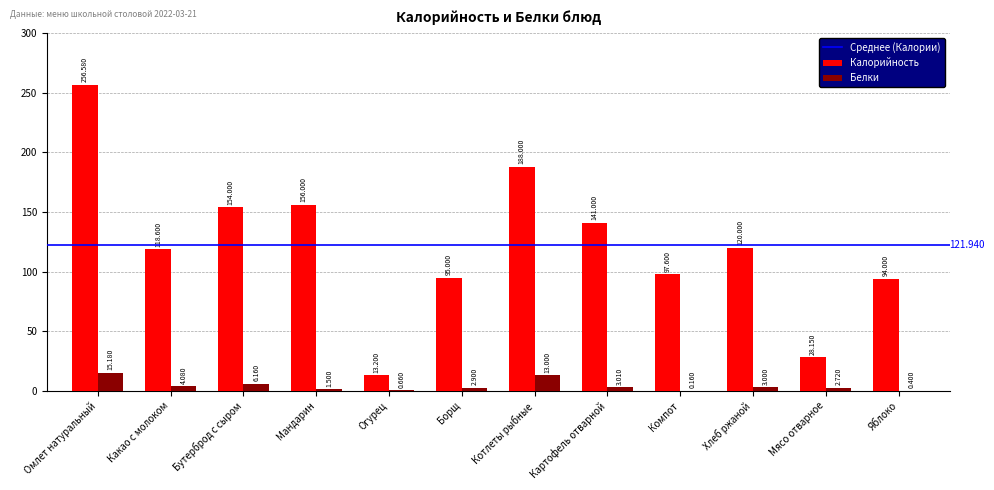

What is the total value across all series at Мандарин?

157.5